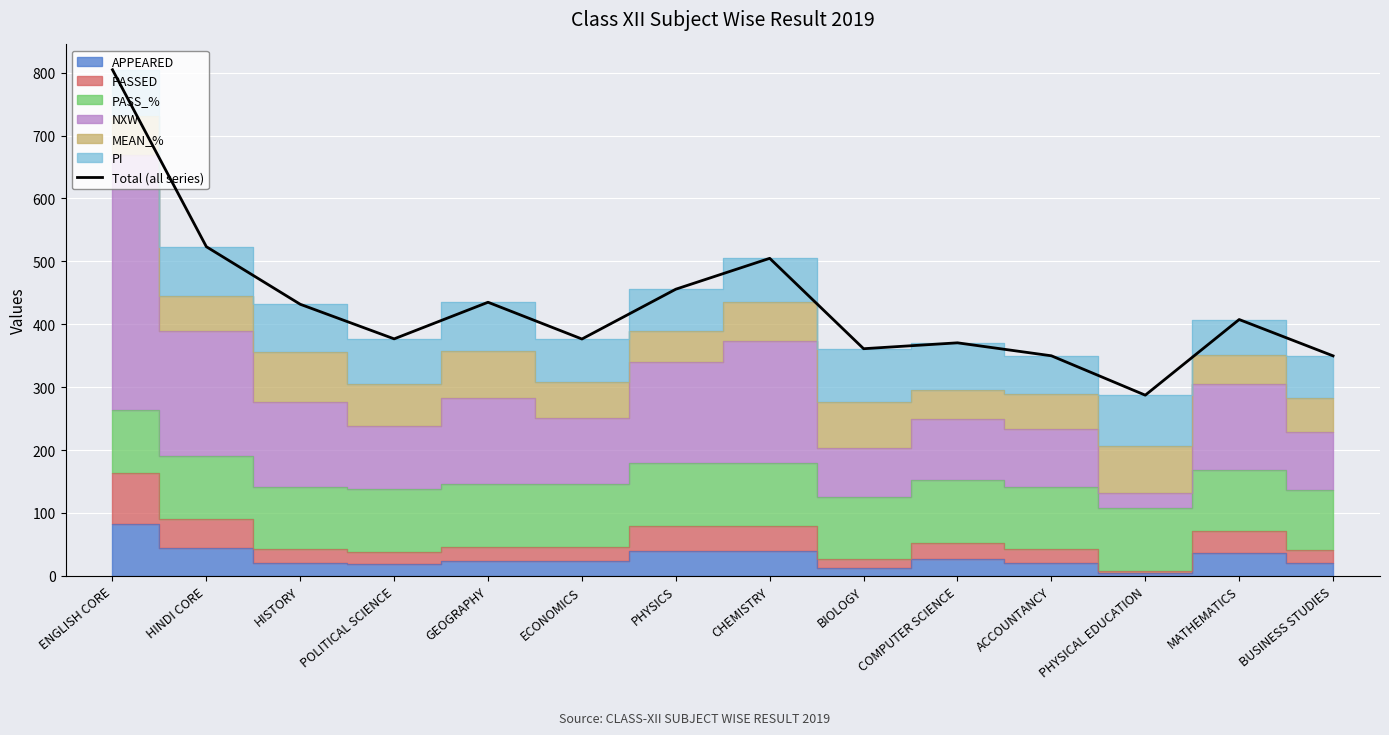

Is it true that the value at BIOLOGY is 233.9?

False